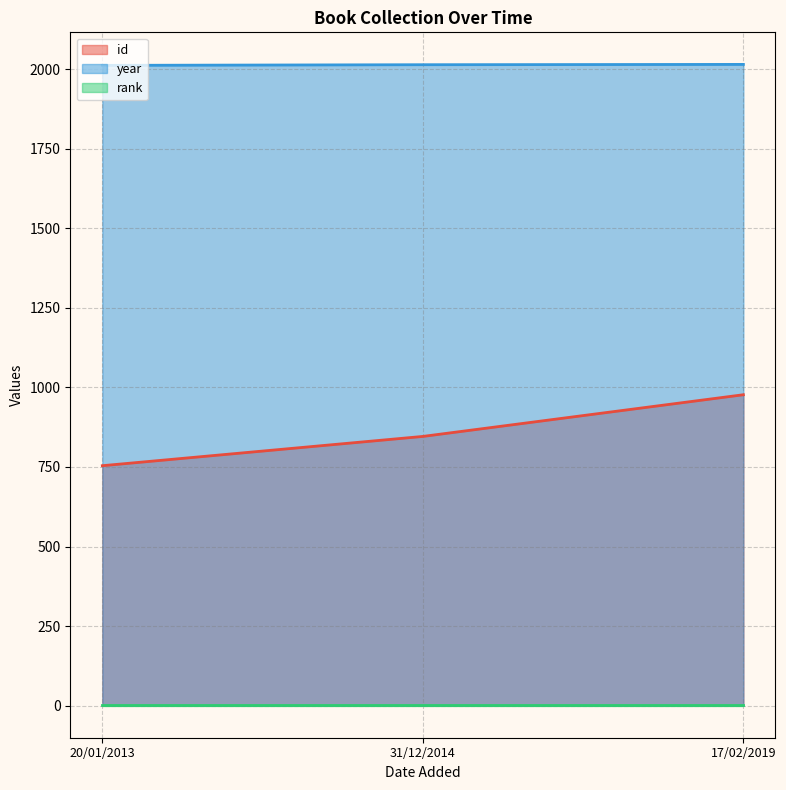

At which label does year reach its peak?

17/02/2019